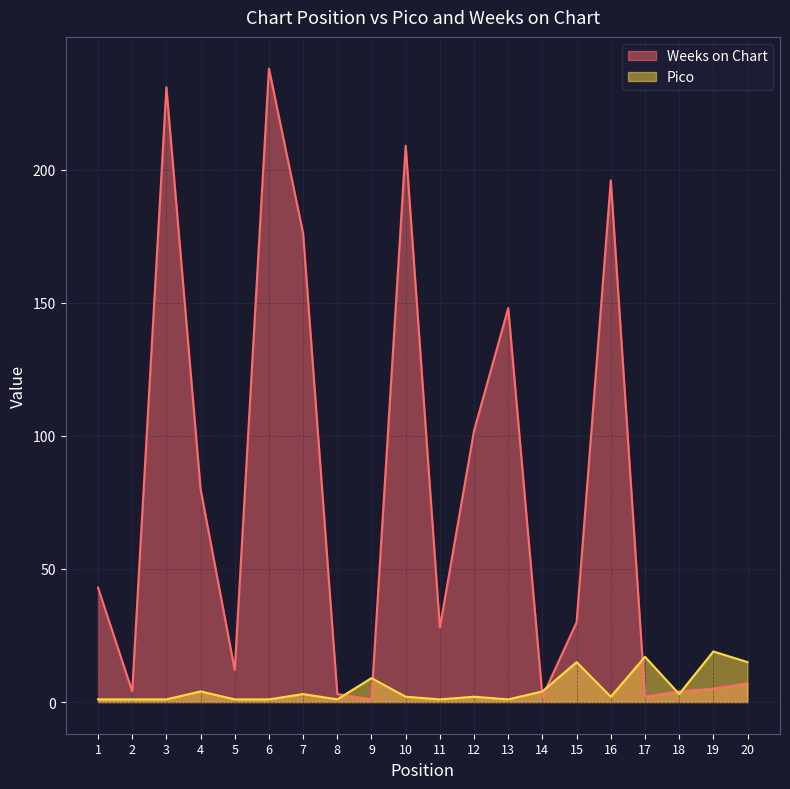

The Weeks on Chart series shows 238 at 6. True or false?

True